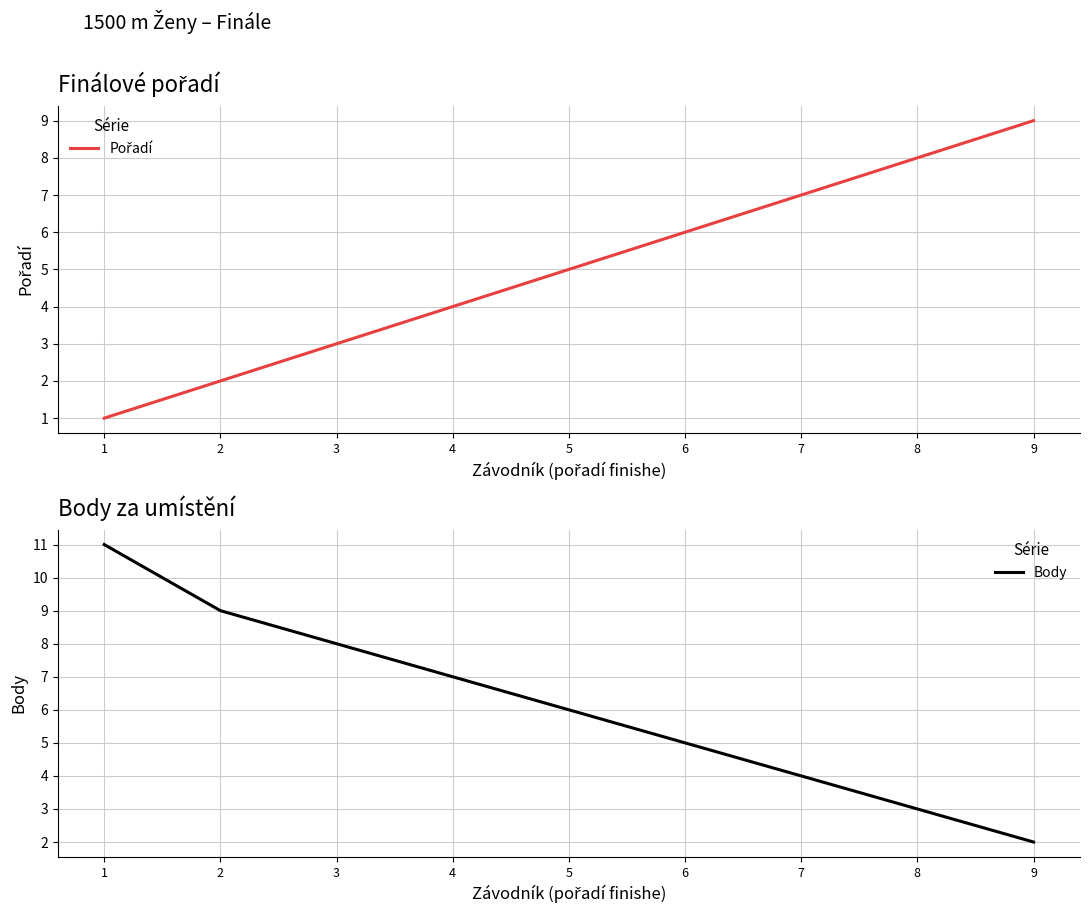

Does the chart have visible grid lines?

Yes